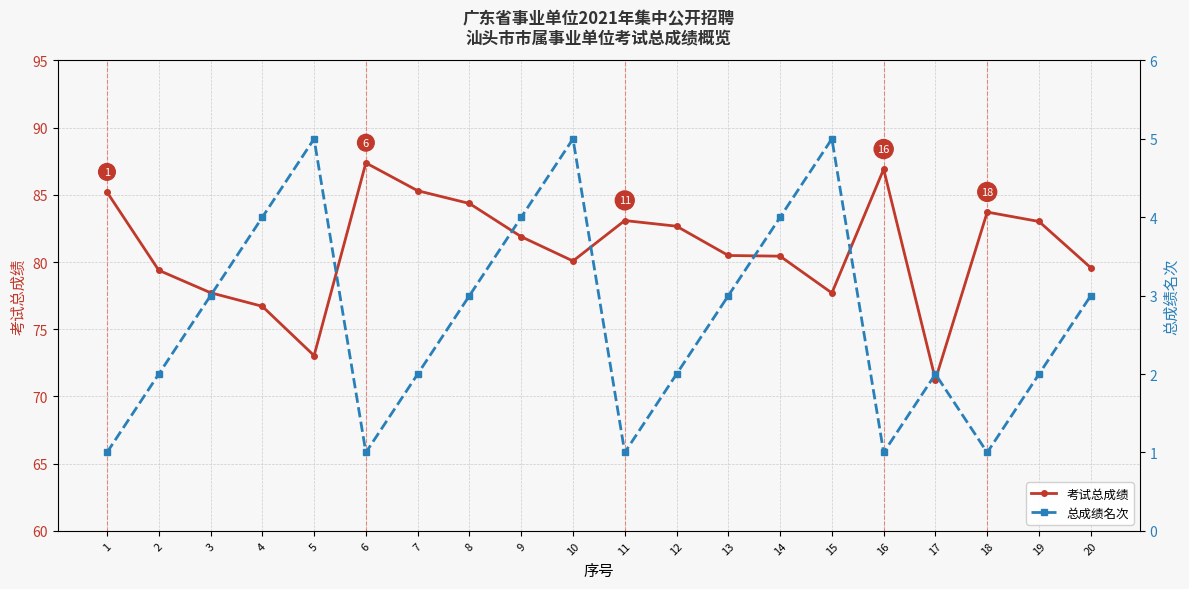

True or false: 总成绩名次 and 考试总成绩 intersect in this chart.

False